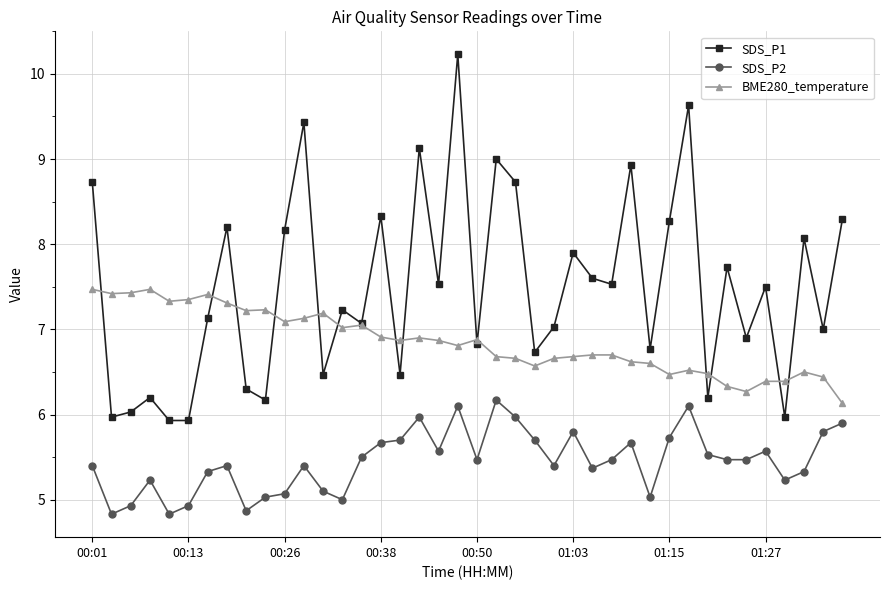

True or false: BME280_temperature and SDS_P2 cross at least once.

False